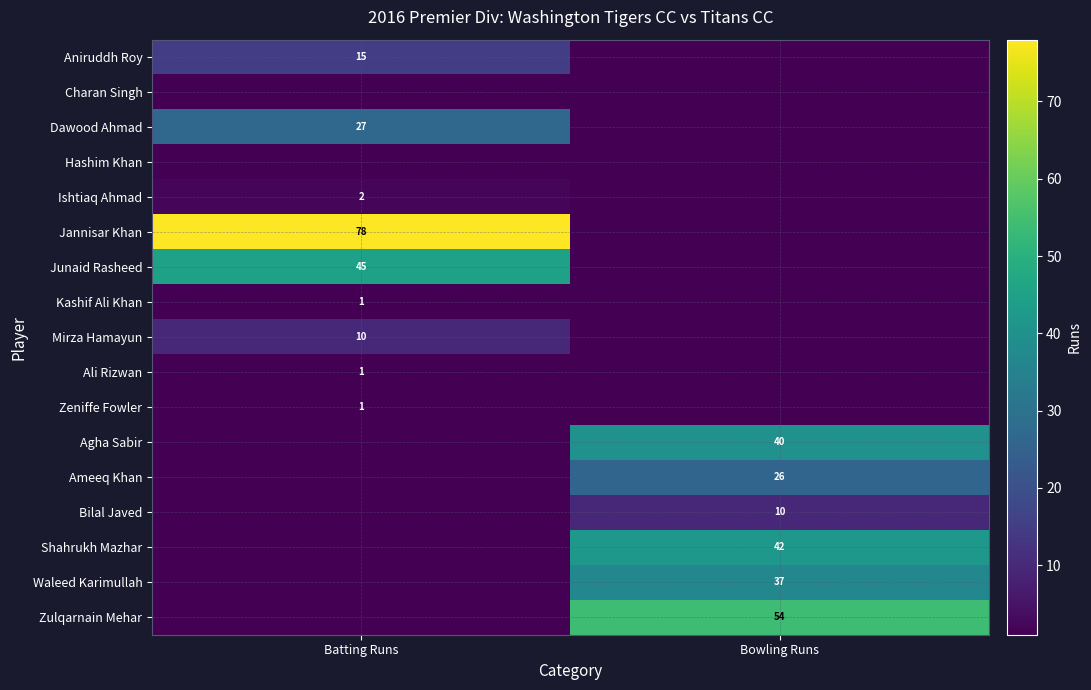

The value of Ameeq Khan at Bowling Runs is 44. True or false?

False